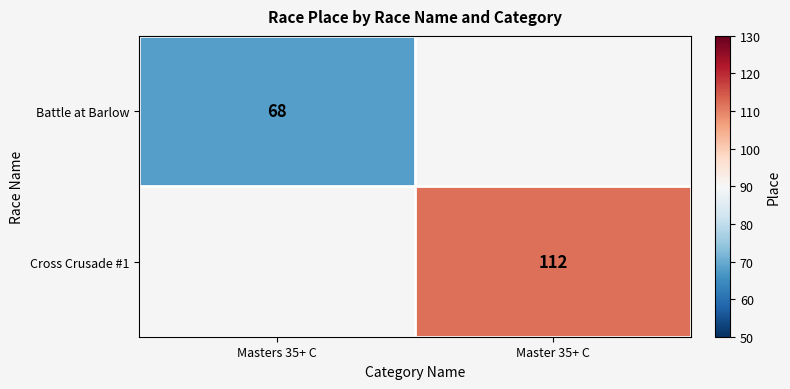

The value of Battle at Barlow at Masters 35+ C is 26. True or false?

False